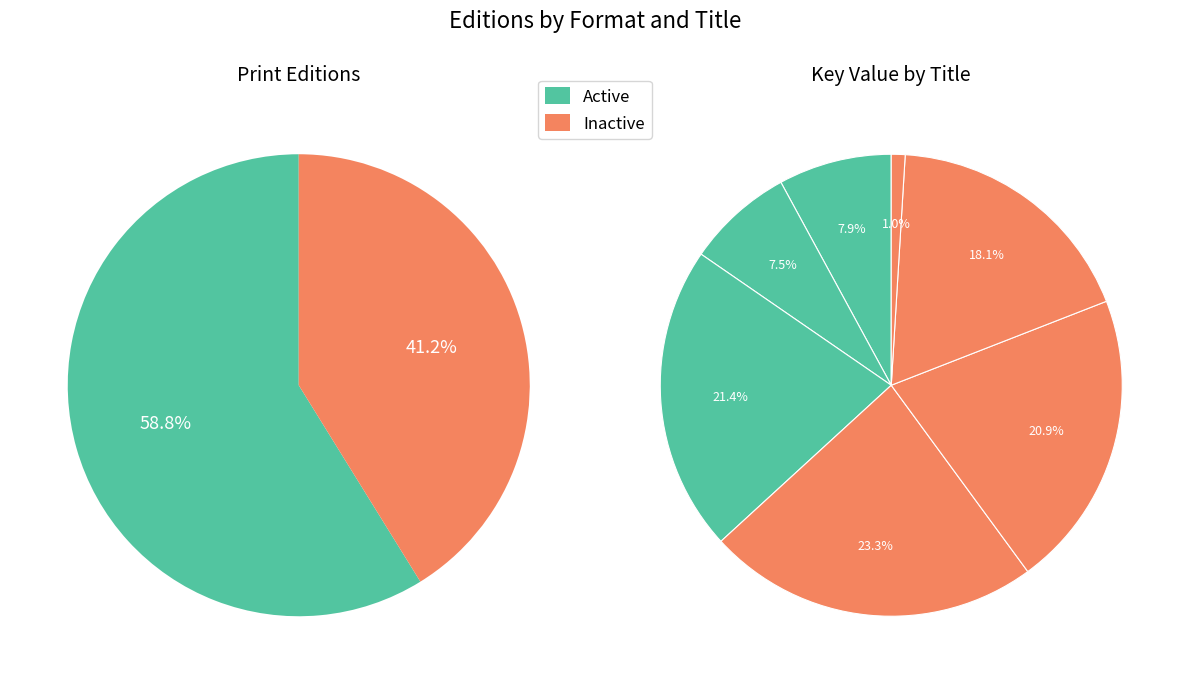

How many segments does this pie chart have?

7